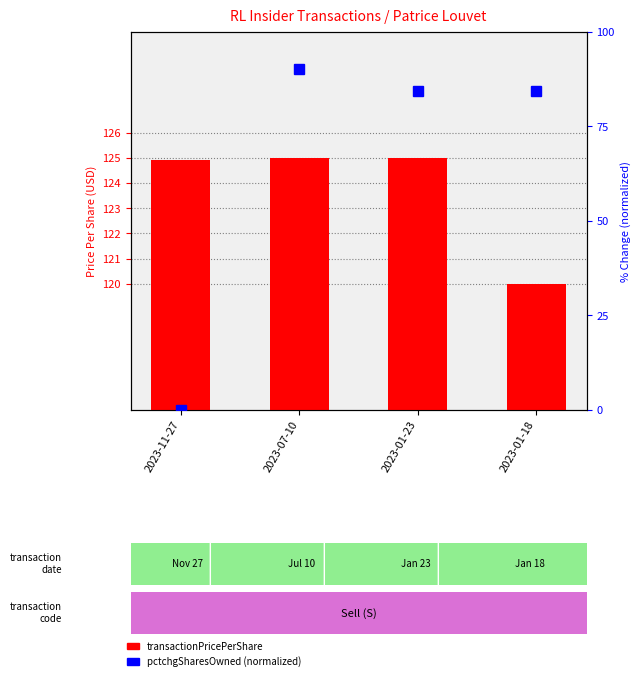

What is the label of the 1st bar from the right?

2023-01-18